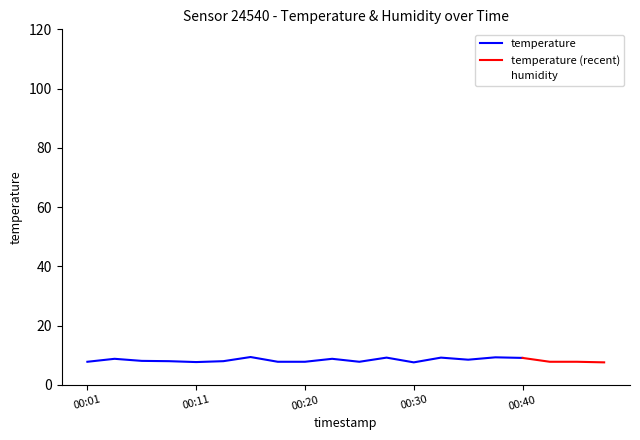

Which series changed the most between 00:11 and 00:25?

temperature